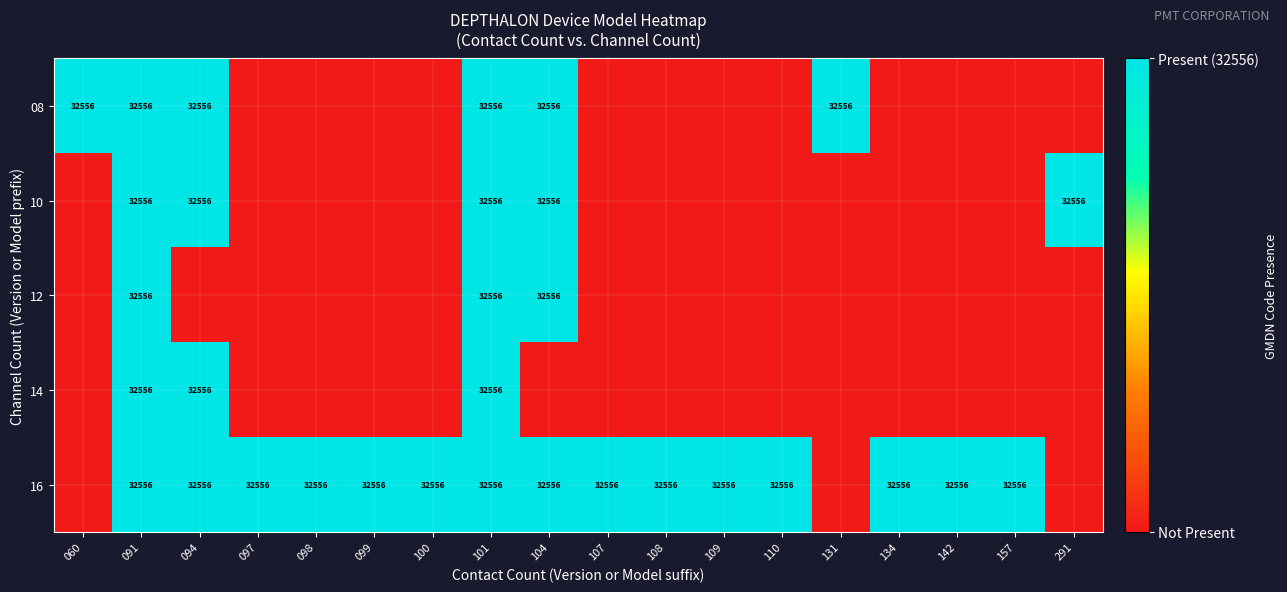

At how many categories does at least one series exceed 0?

18